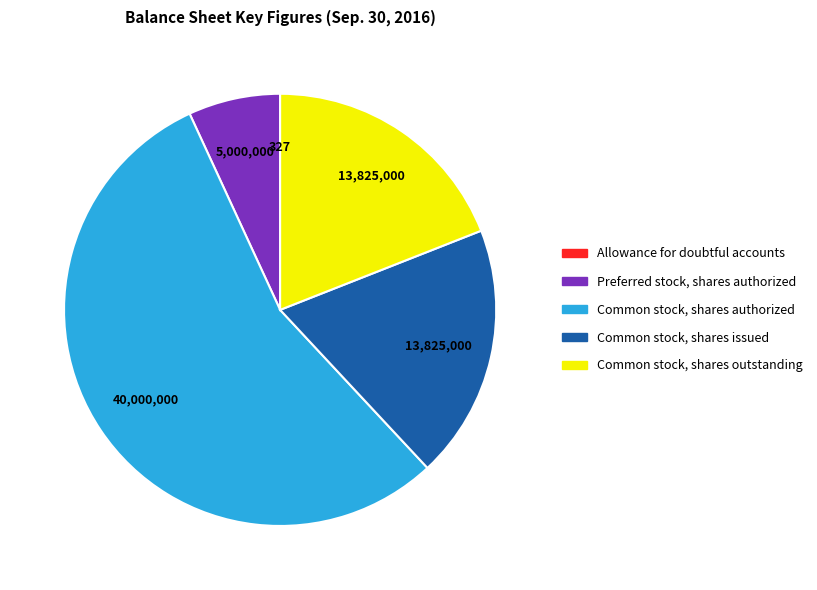

Does any single category account for the majority?

Yes